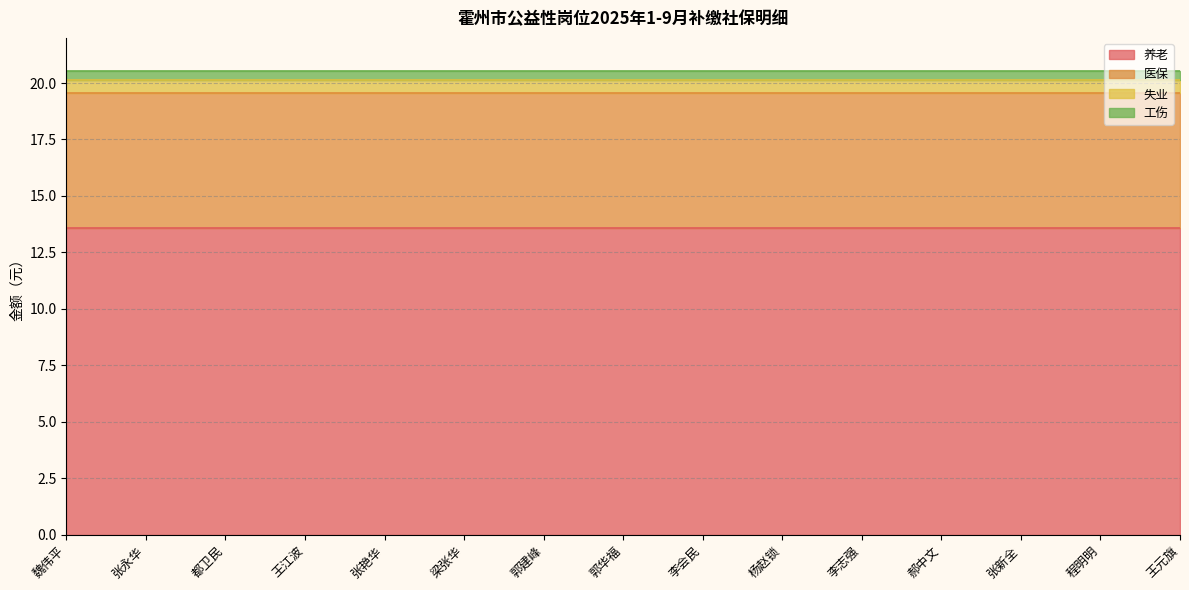

What is the label of the 4th point from the right?

郝中文